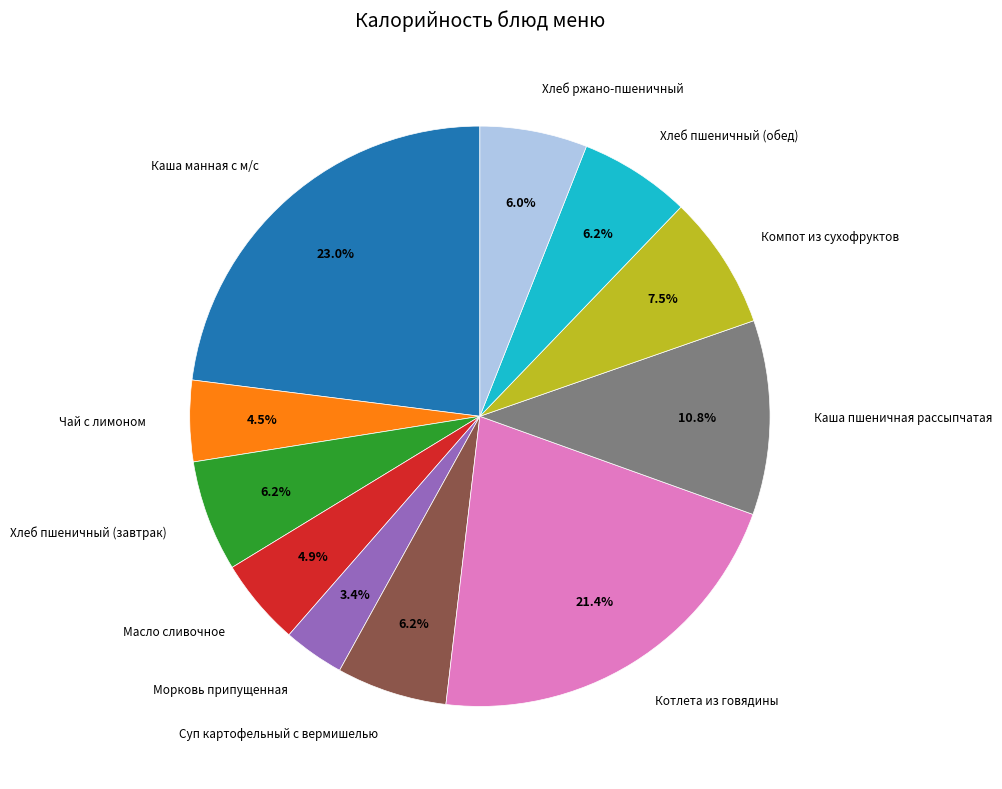

Is there a majority slice in this chart?

No